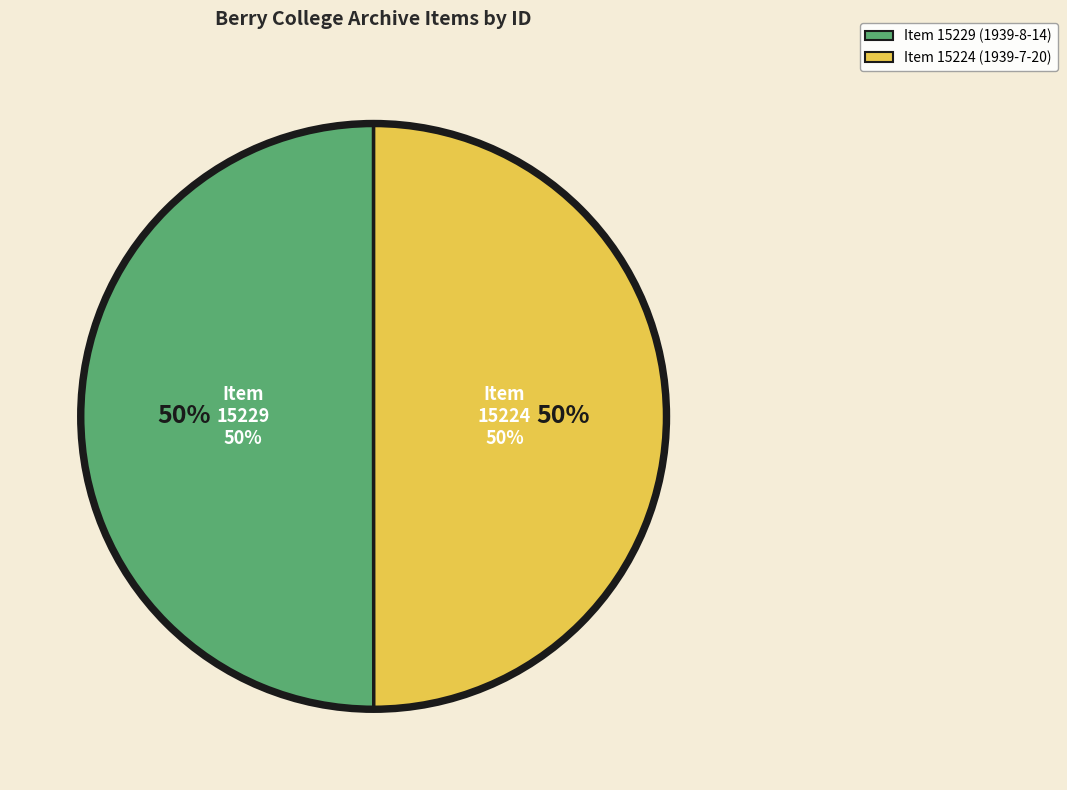

To the nearest percent, what portion does Item 15224 (1939-7-20) represent?

50%